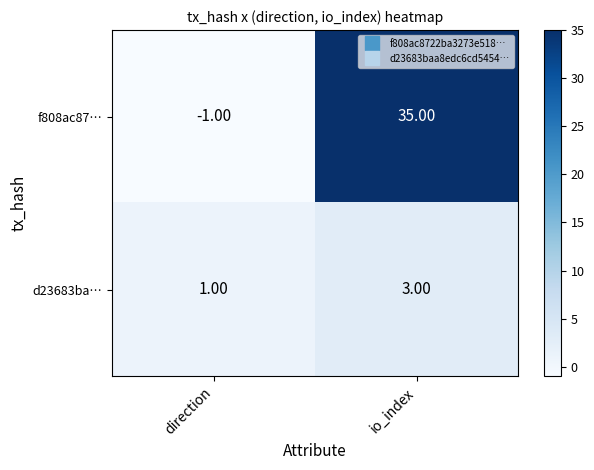

List the series in order of their peak value, lowest first.

d23683ba…, f808ac87…